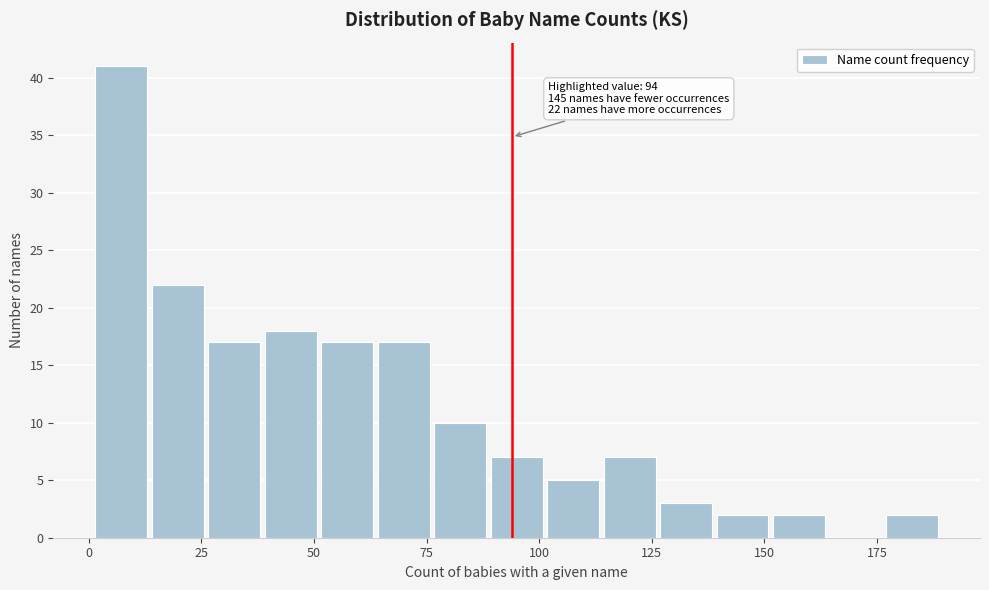

Read against the x-axis, roughly where is the centre of the tallest bar?

5